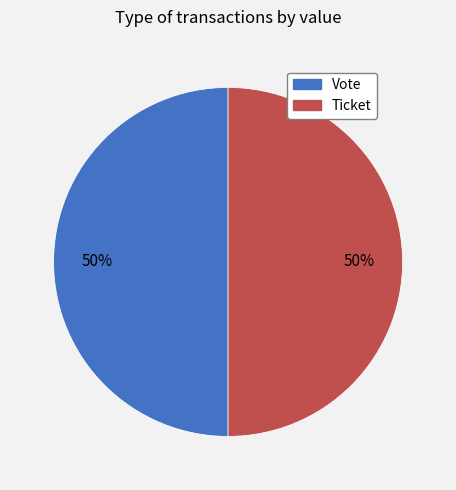

Is it true that Vote is 39% of the pie?

False